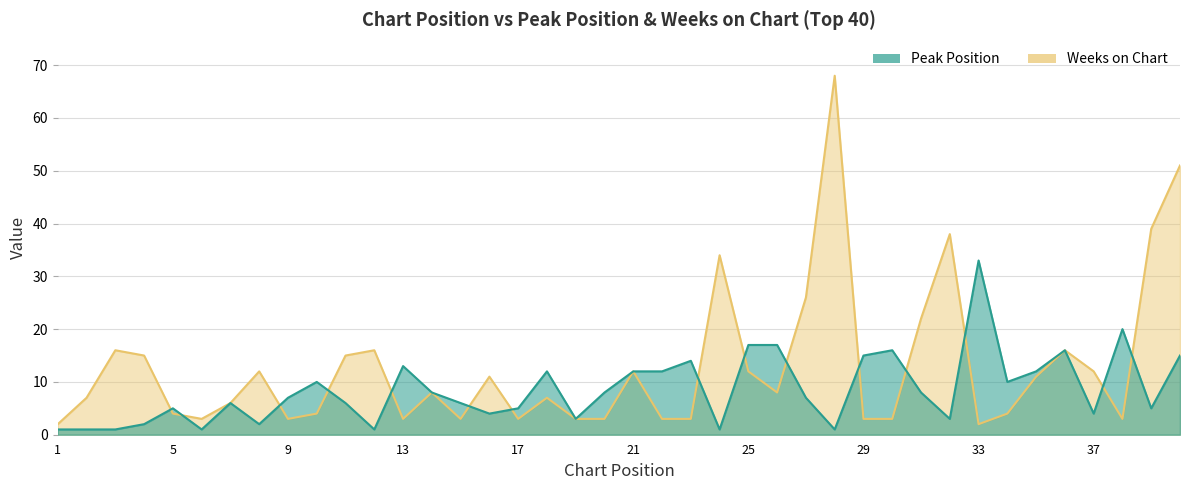

At which label does Weeks on Chart first exceed 8?

3